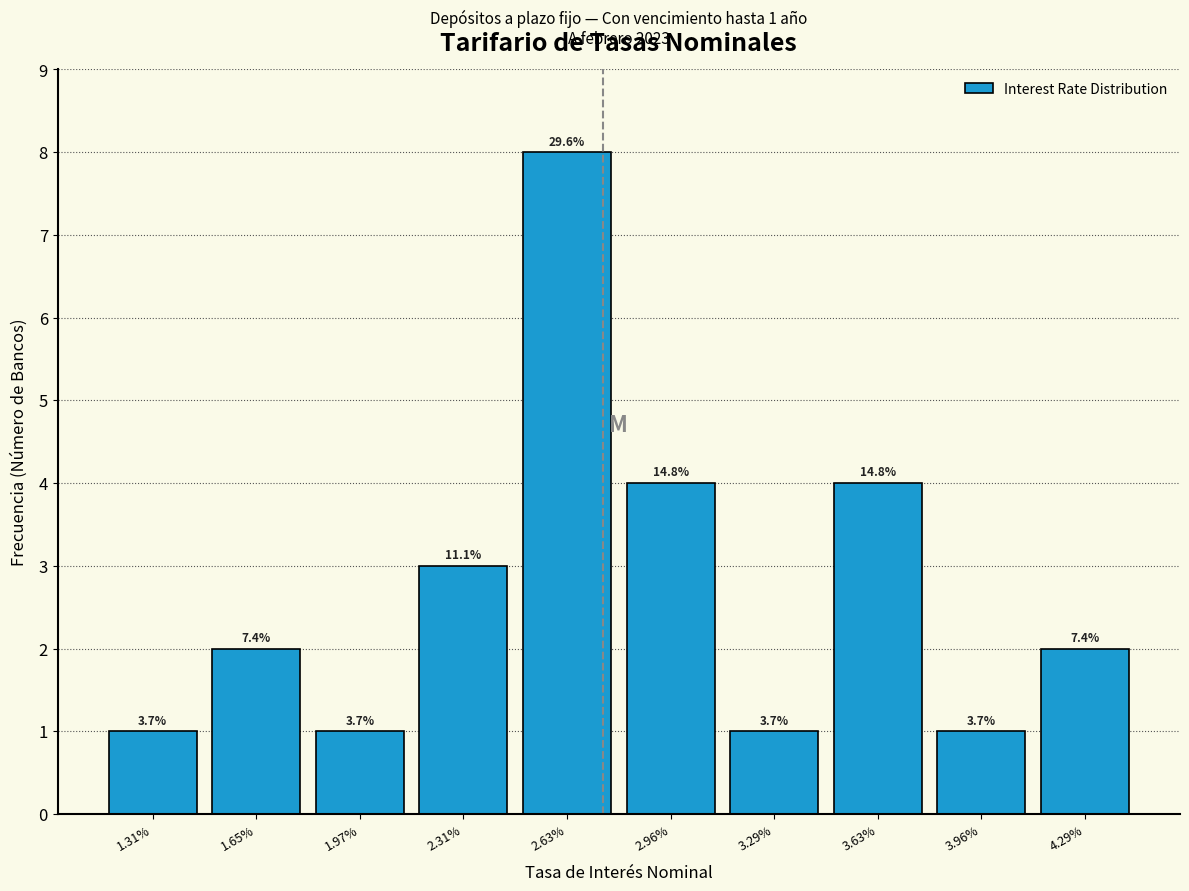

How many bars are there in total?

10